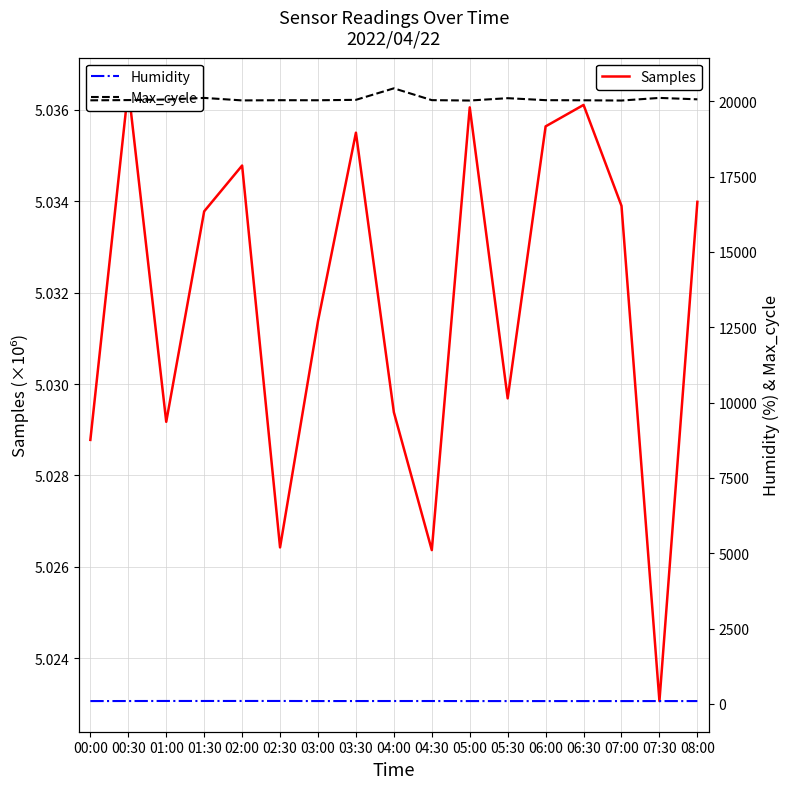

Does the chart have visible grid lines?

Yes